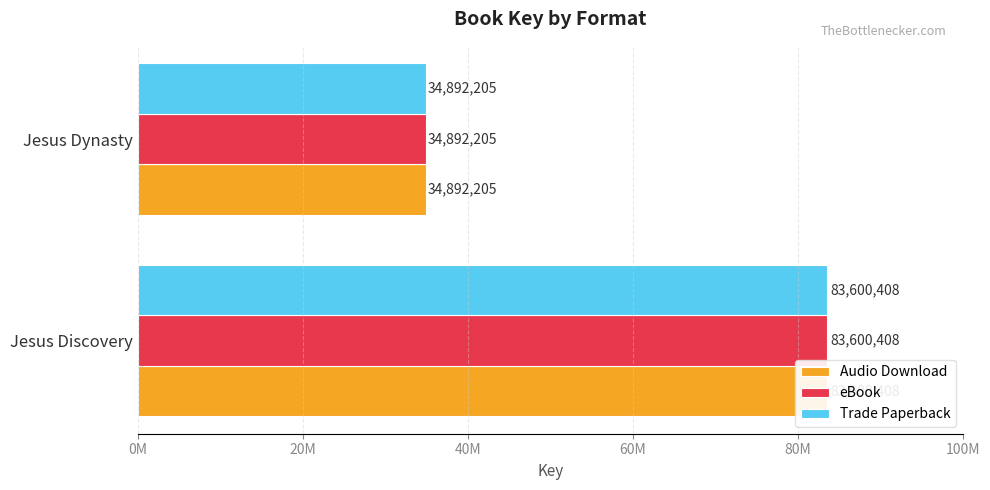

Are the bars grouped side by side (vs. stacked)?

Yes